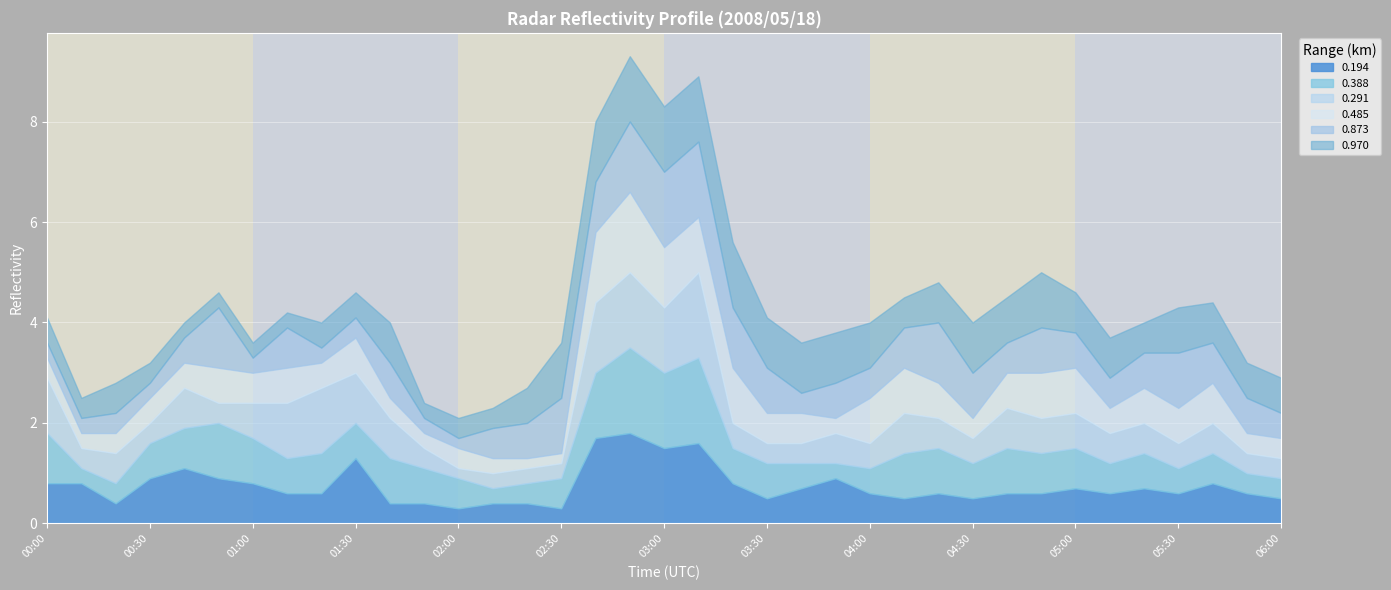

What is the total value across all series at 01:20?

4.0